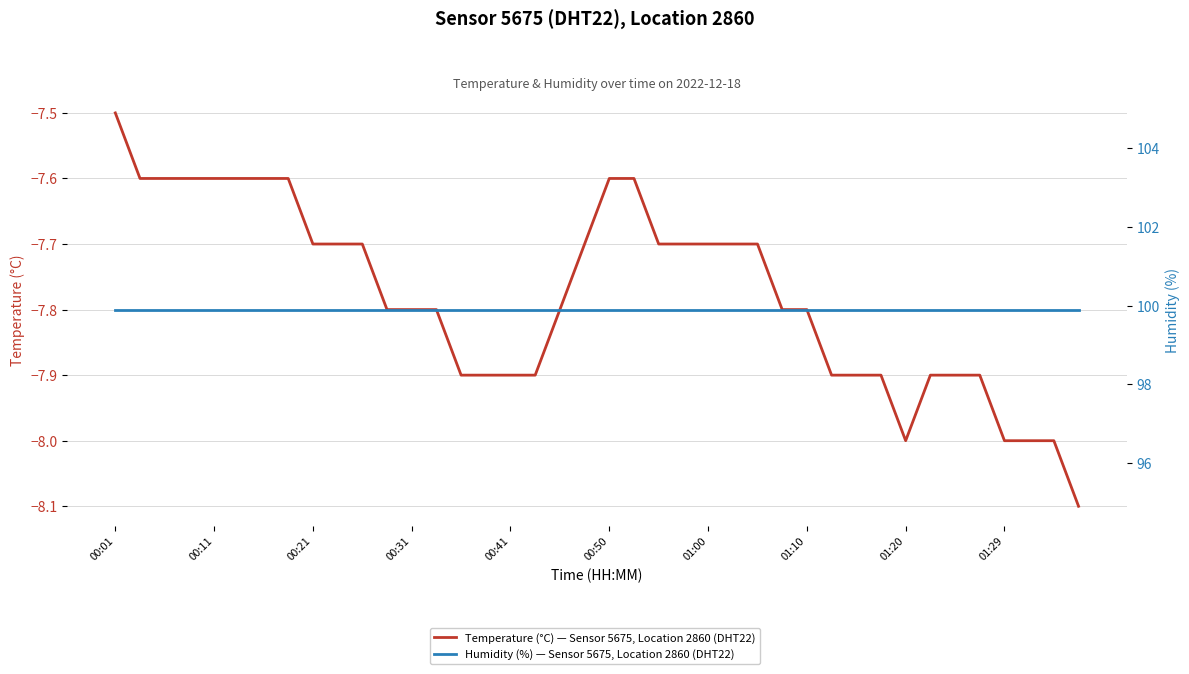

In Temperature (°C) — Sensor 5675, Location 2860 (DHT22), how many points are lower than both neighbors (excluding endpoints)?

1